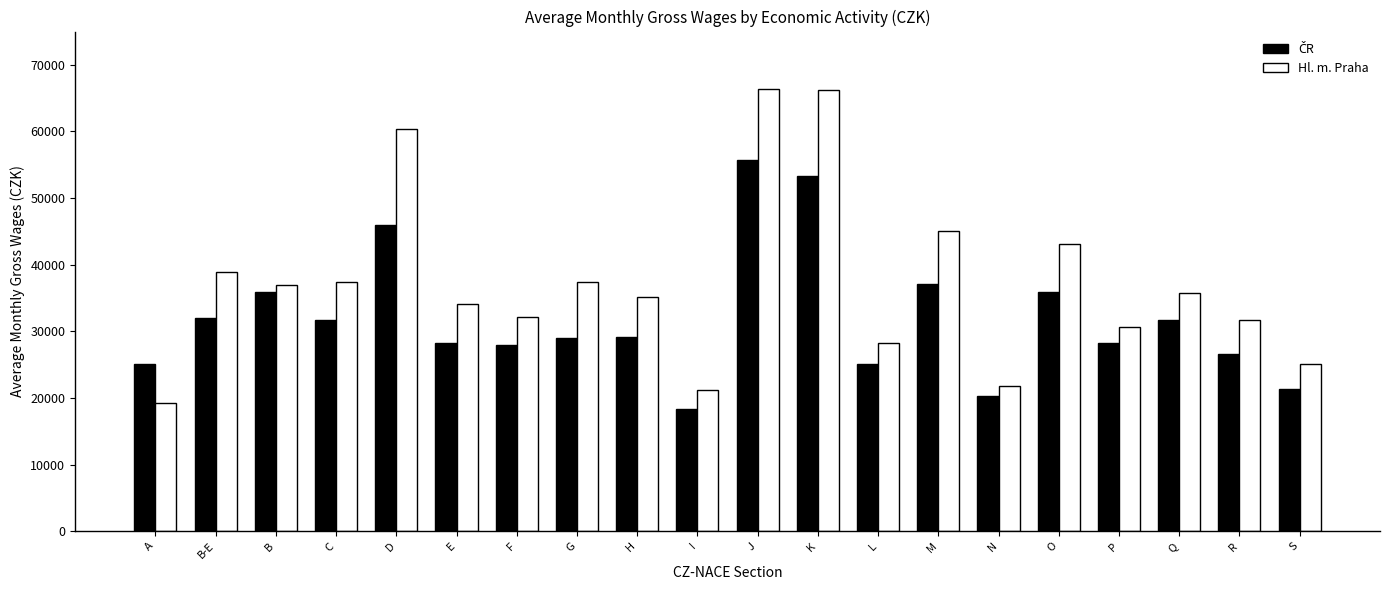

What position from the right is C?

17